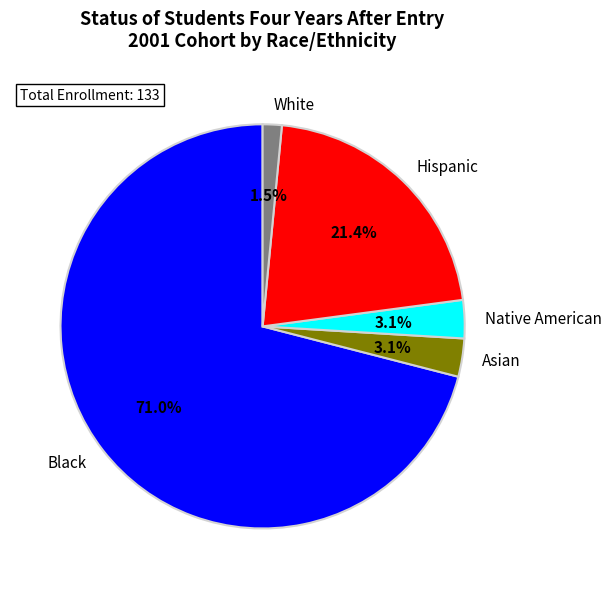

What is the ratio of the value at Native American to the value at Asian?

1.0